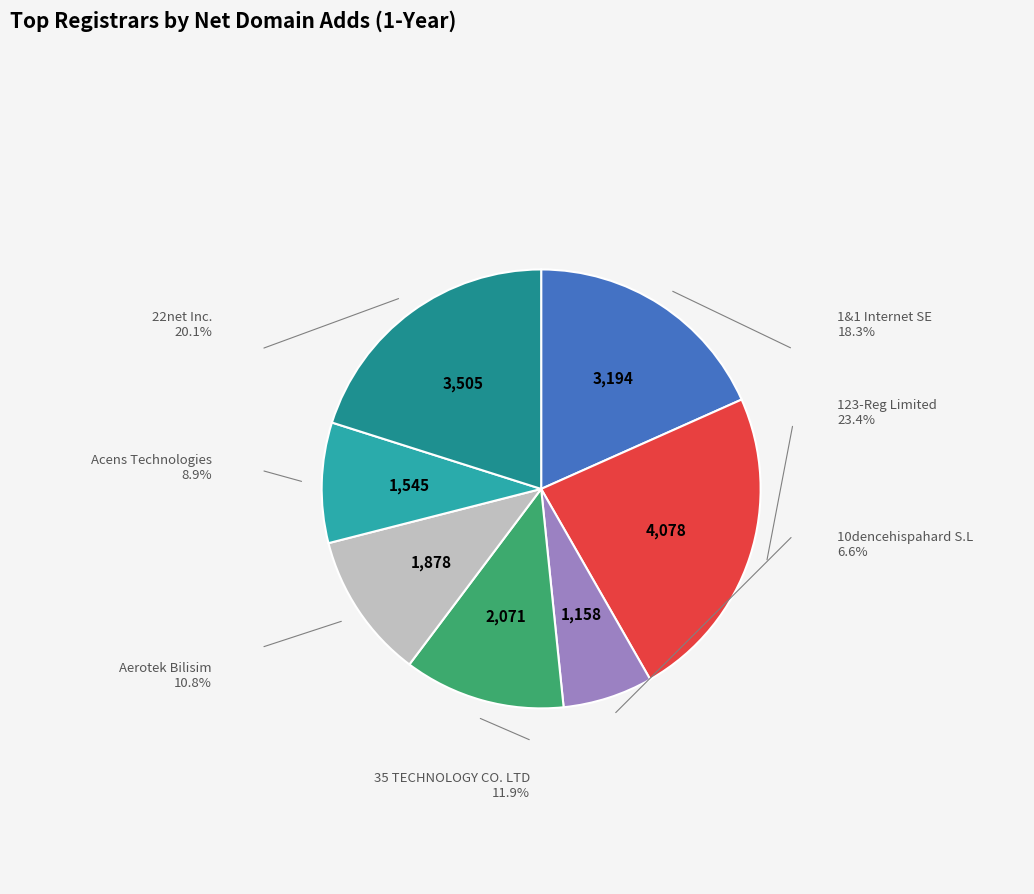

Does any single category account for the majority?

No